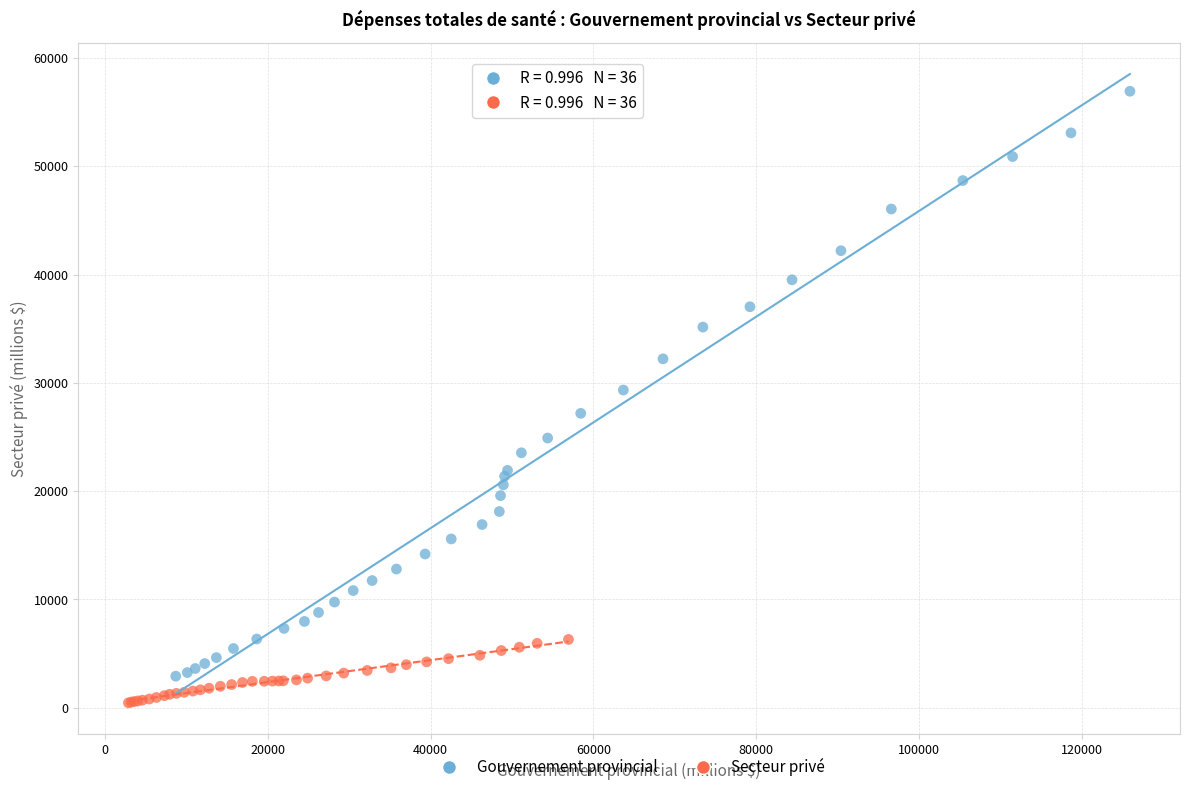

Which series contains the highest Y value?

Gouvernement provincial